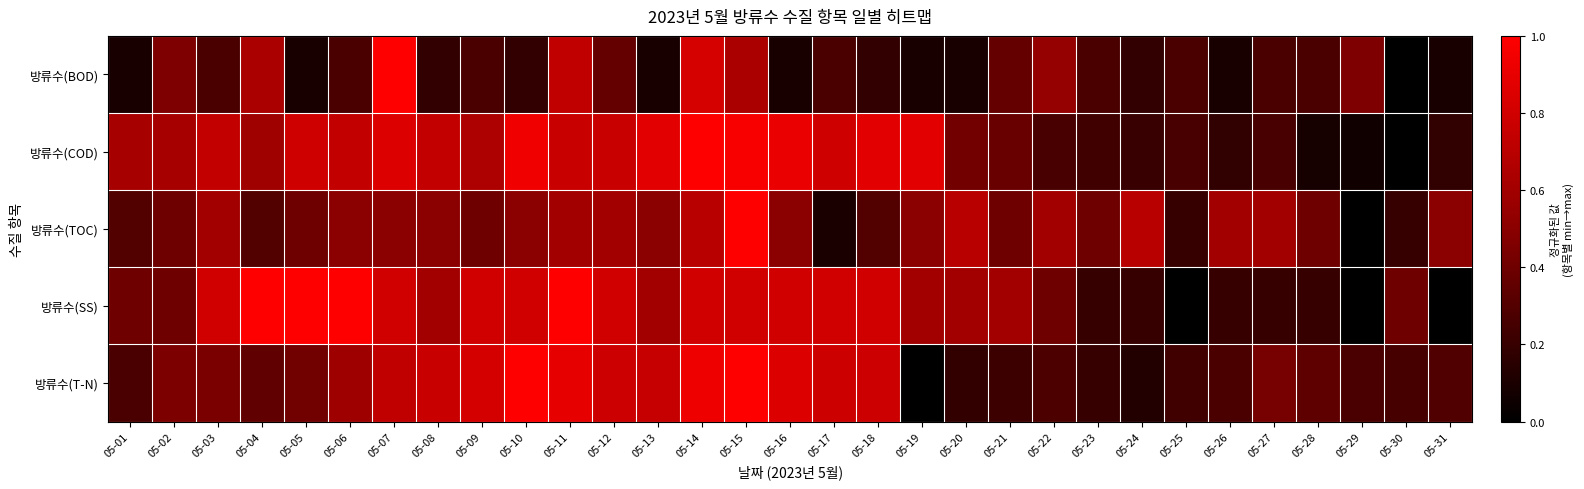

Reading right to left, extract all data points from this chart.

방류수(BOD): 05-31=0.1	05-30=0.0	05-29=0.5	05-28=0.3	05-27=0.3	05-26=0.1	05-25=0.3	05-24=0.2	05-23=0.3	05-22=0.5	05-21=0.4	05-20=0.1	05-19=0.1	05-18=0.2	05-17=0.3	05-16=0.1	05-15=0.6	05-14=0.8	05-13=0.1	05-12=0.4	05-11=0.7	05-10=0.2	05-09=0.3	05-08=0.2	05-07=1.0	05-06=0.3	05-05=0.1	05-04=0.6	05-03=0.3	05-02=0.5	05-01=0.1
방류수(COD): 05-31=0.2	05-30=0.0	05-29=0.1	05-28=0.1	05-27=0.3	05-26=0.2	05-25=0.3	05-24=0.2	05-23=0.2	05-22=0.3	05-21=0.4	05-20=0.4	05-19=0.9	05-18=0.9	05-17=0.8	05-16=0.9	05-15=1.0	05-14=1.0	05-13=0.9	05-12=0.8	05-11=0.8	05-10=0.9	05-09=0.6	05-08=0.7	05-07=0.9	05-06=0.7	05-05=0.8	05-04=0.6	05-03=0.7	05-02=0.6	05-01=0.6
방류수(TOC): 05-31=0.5	05-30=0.2	05-29=0.0	05-28=0.4	05-27=0.6	05-26=0.6	05-25=0.2	05-24=0.7	05-23=0.4	05-22=0.6	05-21=0.4	05-20=0.7	05-19=0.5	05-18=0.3	05-17=0.1	05-16=0.5	05-15=1.0	05-14=0.7	05-13=0.5	05-12=0.6	05-11=0.6	05-10=0.5	05-09=0.4	05-08=0.5	05-07=0.5	05-06=0.5	05-05=0.4	05-04=0.3	05-03=0.6	05-02=0.4	05-01=0.3
방류수(SS): 05-31=0.0	05-30=0.4	05-29=0.0	05-28=0.2	05-27=0.2	05-26=0.2	05-25=0.0	05-24=0.2	05-23=0.2	05-22=0.4	05-21=0.6	05-20=0.6	05-19=0.6	05-18=0.8	05-17=0.8	05-16=0.8	05-15=0.8	05-14=0.8	05-13=0.6	05-12=0.8	05-11=1.0	05-10=0.8	05-09=0.8	05-08=0.6	05-07=0.8	05-06=1.0	05-05=1.0	05-04=1.0	05-03=0.8	05-02=0.4	05-01=0.4
방류수(T-N): 05-31=0.3	05-30=0.3	05-29=0.3	05-28=0.3	05-27=0.4	05-26=0.3	05-25=0.2	05-24=0.1	05-23=0.2	05-22=0.3	05-21=0.2	05-20=0.2	05-19=0.0	05-18=0.8	05-17=0.8	05-16=0.8	05-15=1.0	05-14=0.9	05-13=0.8	05-12=0.8	05-11=0.9	05-10=1.0	05-09=0.8	05-08=0.8	05-07=0.7	05-06=0.6	05-05=0.4	05-04=0.3	05-03=0.4	05-02=0.5	05-01=0.3